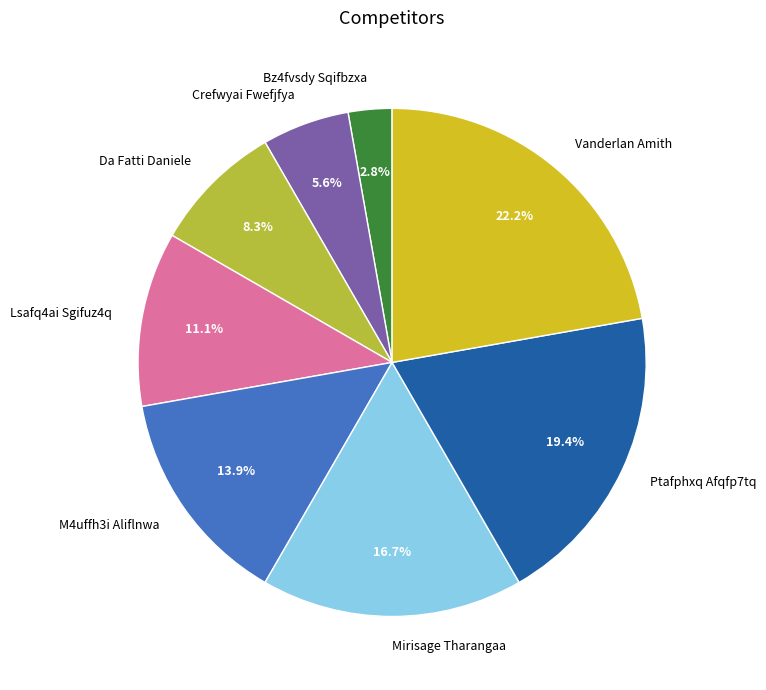

Does any single category account for the majority?

No